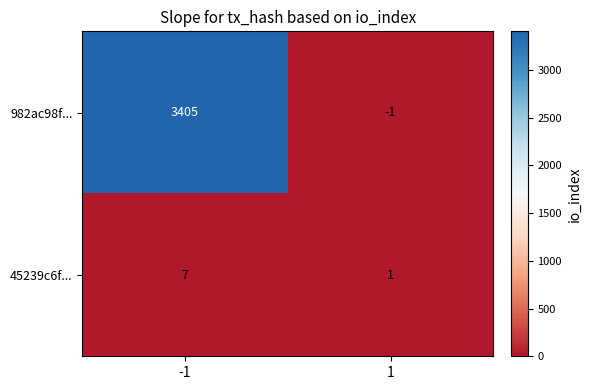

What is the difference between the maximum and minimum values in the 45239c6f... series?

6